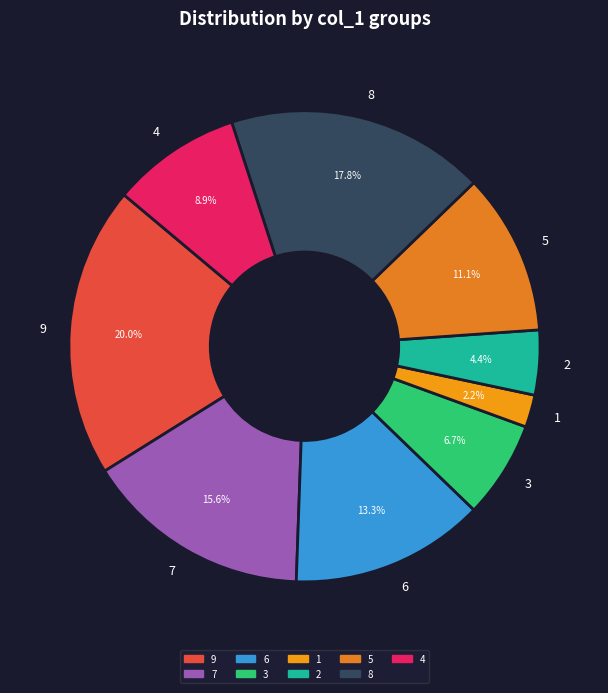

Which category has the biggest portion of the pie?

9